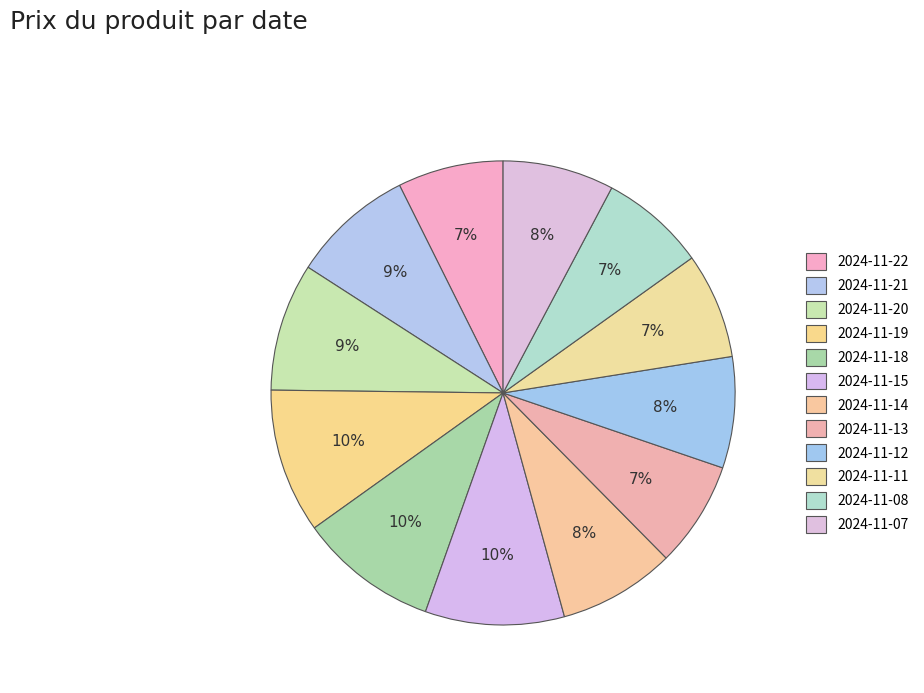

To the nearest percent, what is the difference between the largest and smallest slice percentages?

3%